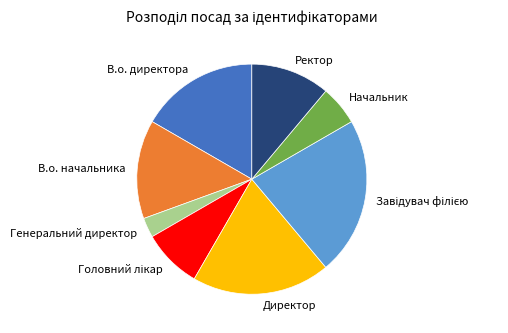

Which category has the smallest portion of the pie?

Генеральний директор